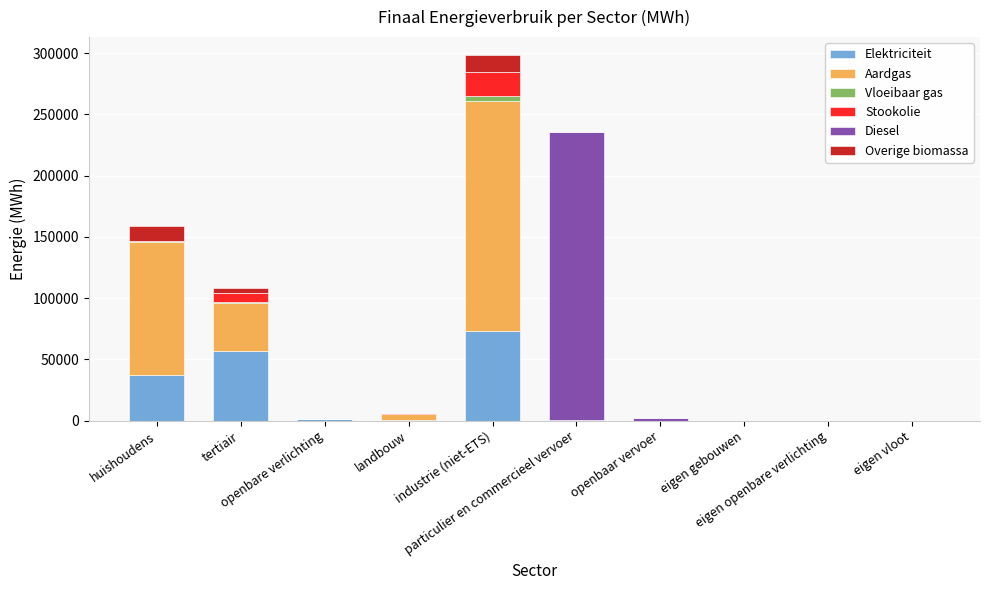

What is the maximum value for Elektriciteit?

72868.5